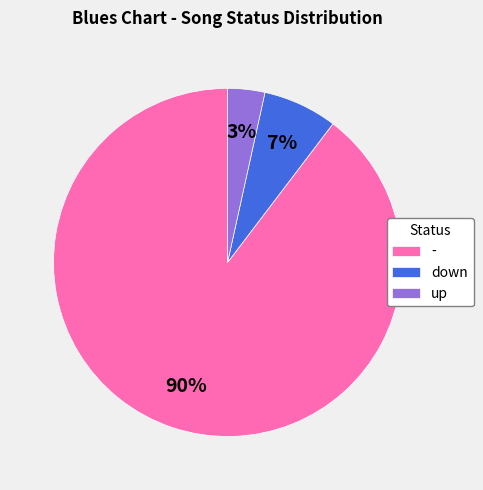

What percentage is the down slice, to the nearest percent?

7%